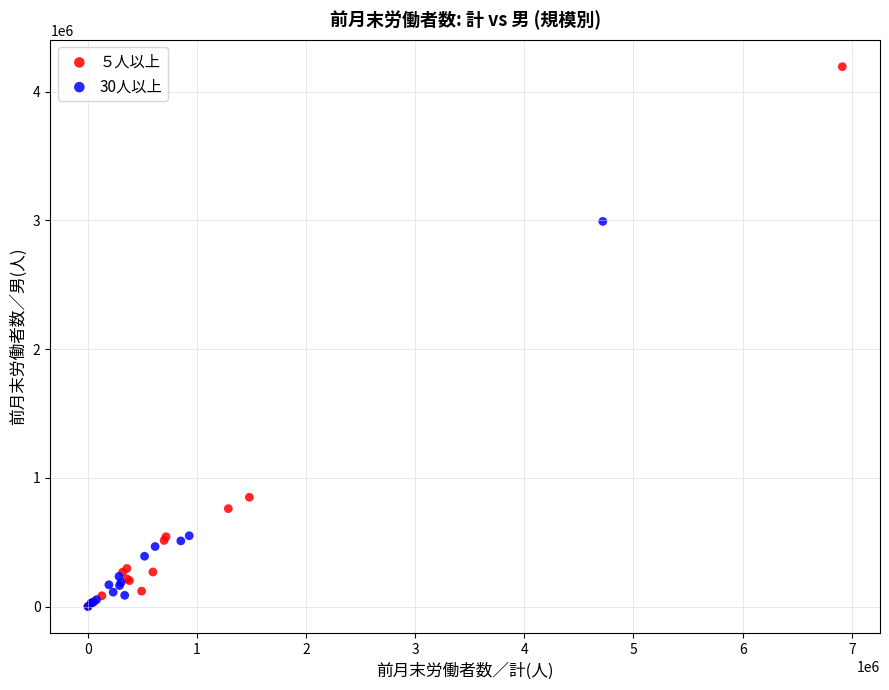

Which series has the widest spread of Y values?

５人以上